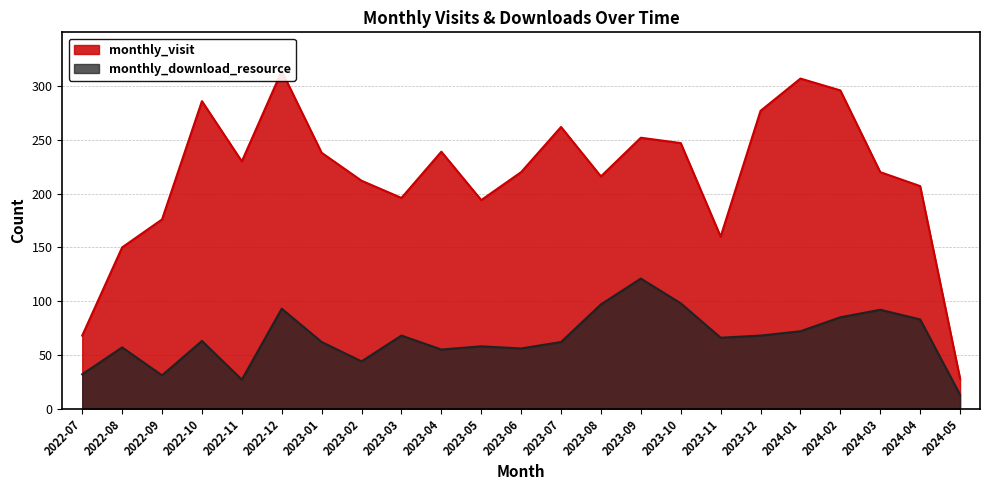

Which series has the widest spread of values?

monthly_visit